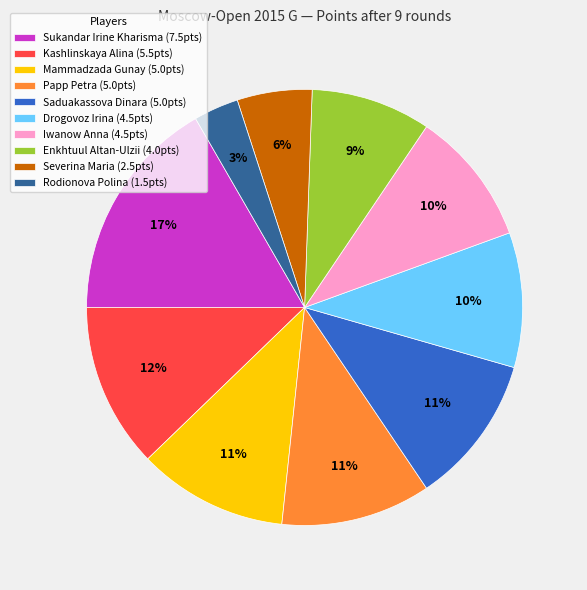

Combined, do Saduakassova Dinara (5.0pts) and Kashlinskaya Alina (5.5pts) account for over 50%?

No